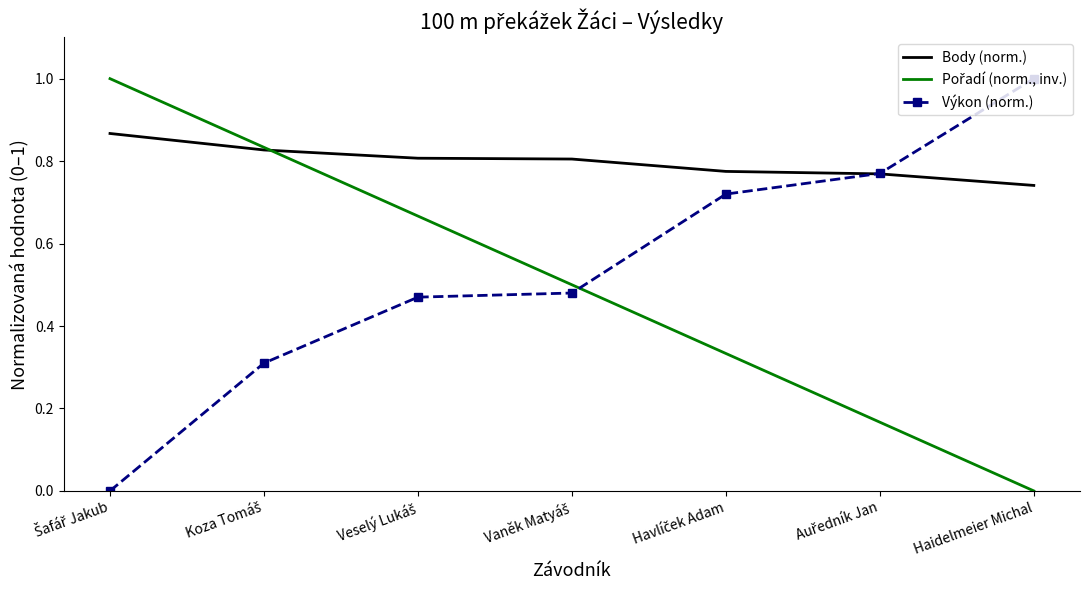

Which category has the lowest value in the Body (norm.) series?

Haidelmeier Michal